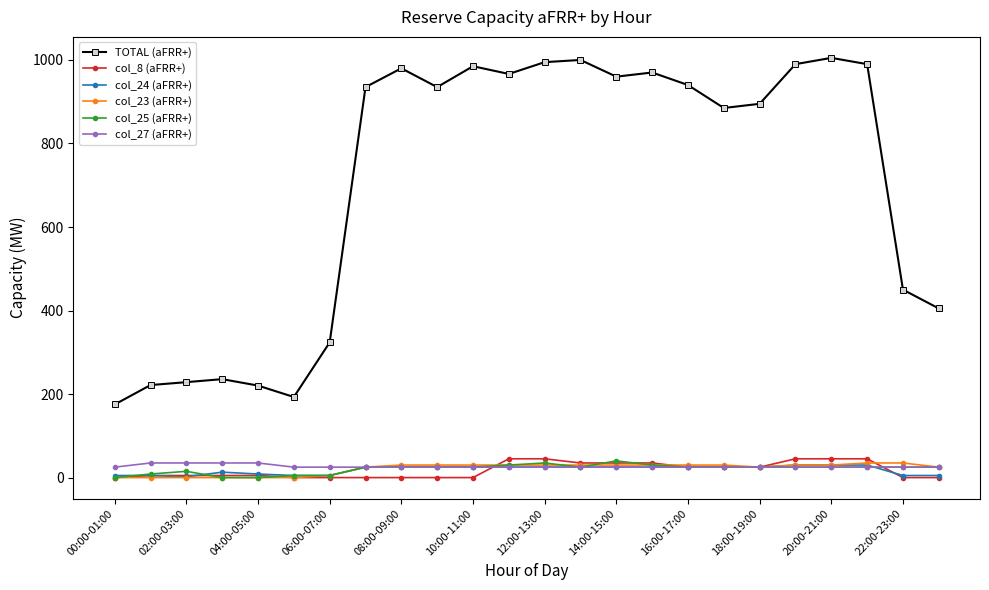

Count the number of categories in the chart.

24